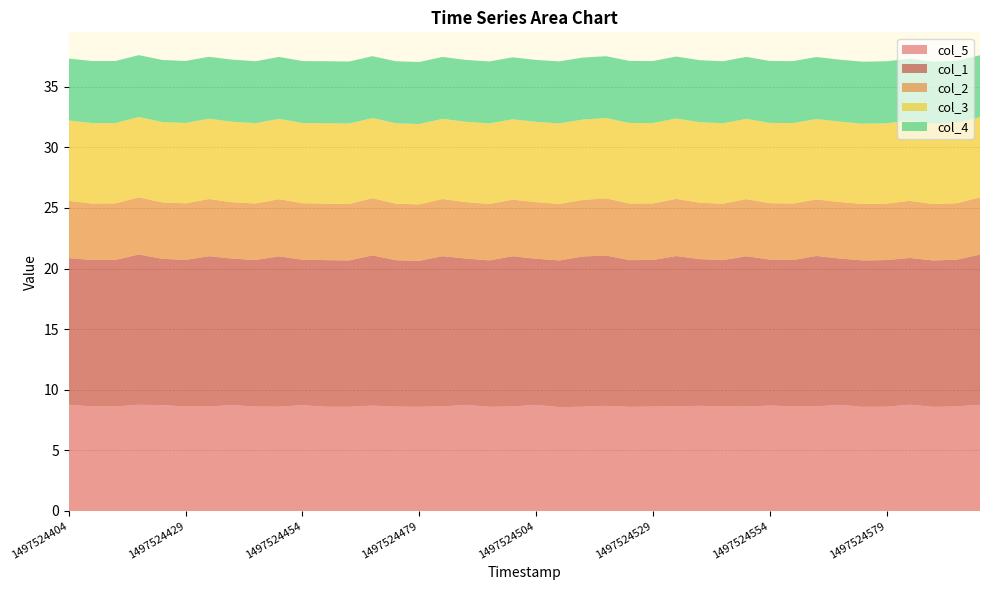

Reading right to left, extract all data points from this chart.

col_5: 39=8.8	38=8.6	37=8.6	36=8.8	35=8.6	34=8.6	33=8.8	32=8.6	31=8.6	30=8.7	29=8.6	28=8.6	27=8.7	26=8.6	25=8.6	24=8.6	23=8.7	22=8.6	21=8.6	20=8.8	19=8.6	18=8.6	17=8.8	16=8.6	15=8.6	14=8.6	13=8.7	12=8.6	11=8.6	10=8.7	9=8.6	8=8.6	7=8.7	6=8.6	5=8.6	4=8.7	3=8.8	2=8.6	1=8.6	0=8.8
col_1: 39=12.4	38=12.1	37=12.1	36=12.1	35=12.1	34=12.1	33=12.1	32=12.4	31=12.1	30=12.0	29=12.4	28=12.1	27=12.1	26=12.4	25=12.1	24=12.1	23=12.4	22=12.4	21=12.1	20=12.1	19=12.4	18=12.1	17=12.1	16=12.4	15=12.0	14=12.1	13=12.4	12=12.1	11=12.1	10=12.0	9=12.4	8=12.1	7=12.1	6=12.4	5=12.1	4=12.1	3=12.4	2=12.1	1=12.1	0=12.1
col_2: 39=4.7	38=4.7	37=4.7	36=4.7	35=4.7	34=4.7	33=4.7	32=4.7	31=4.7	30=4.6	29=4.7	28=4.7	27=4.7	26=4.7	25=4.7	24=4.7	23=4.7	22=4.7	21=4.7	20=4.7	19=4.7	18=4.7	17=4.6	16=4.7	15=4.7	14=4.7	13=4.7	12=4.7	11=4.7	10=4.7	9=4.7	8=4.7	7=4.6	6=4.7	5=4.7	4=4.7	3=4.7	2=4.7	1=4.7	0=4.7
col_3: 39=6.6	38=6.6	37=6.6	36=6.6	35=6.6	34=6.6	33=6.6	32=6.6	31=6.6	30=6.6	29=6.6	28=6.6	27=6.6	26=6.6	25=6.6	24=6.6	23=6.6	22=6.6	21=6.6	20=6.6	19=6.6	18=6.6	17=6.6	16=6.6	15=6.6	14=6.6	13=6.6	12=6.6	11=6.6	10=6.6	9=6.6	8=6.6	7=6.6	6=6.6	5=6.6	4=6.6	3=6.6	2=6.6	1=6.6	0=6.6
col_4: 39=5.1	38=5.1	37=5.1	36=5.1	35=5.1	34=5.1	33=5.1	32=5.1	31=5.1	30=5.1	29=5.1	28=5.1	27=5.1	26=5.1	25=5.1	24=5.1	23=5.1	22=5.1	21=5.1	20=5.1	19=5.1	18=5.1	17=5.1	16=5.1	15=5.1	14=5.1	13=5.1	12=5.1	11=5.1	10=5.1	9=5.1	8=5.1	7=5.1	6=5.1	5=5.1	4=5.1	3=5.1	2=5.1	1=5.1	0=5.1